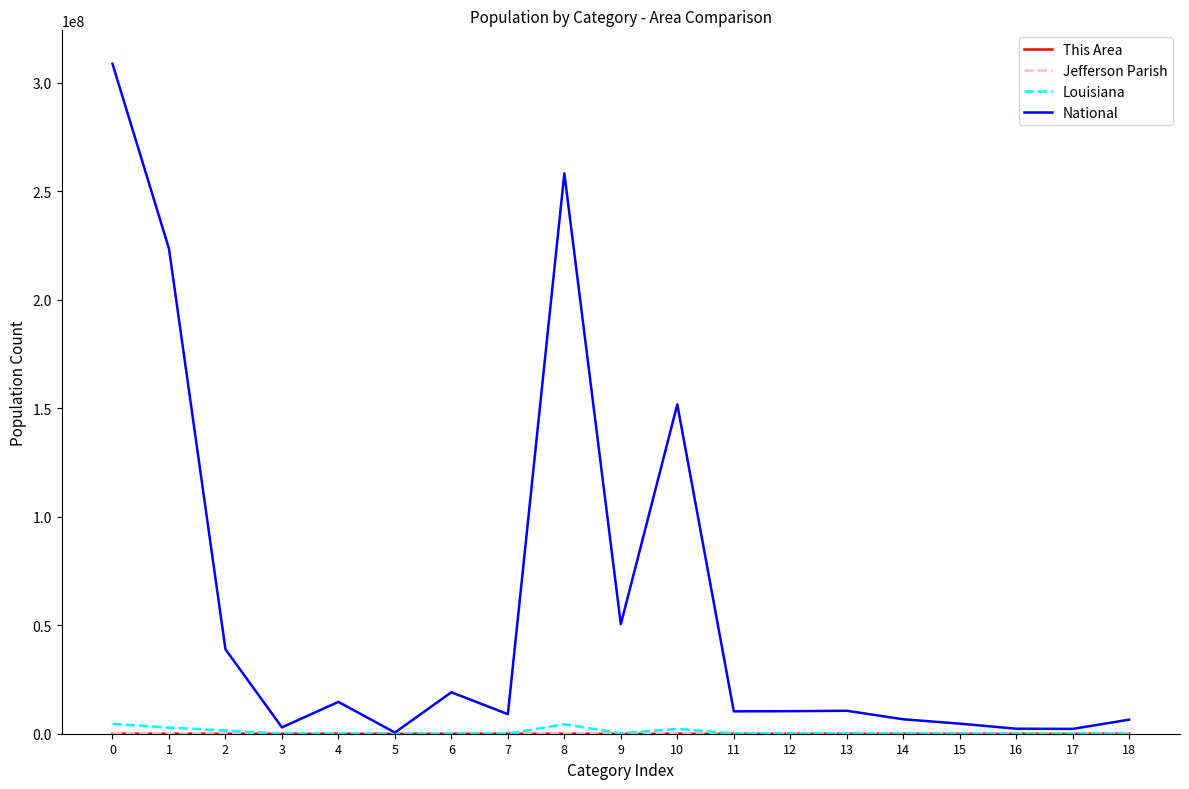

Which series has the largest total across all categories?

National